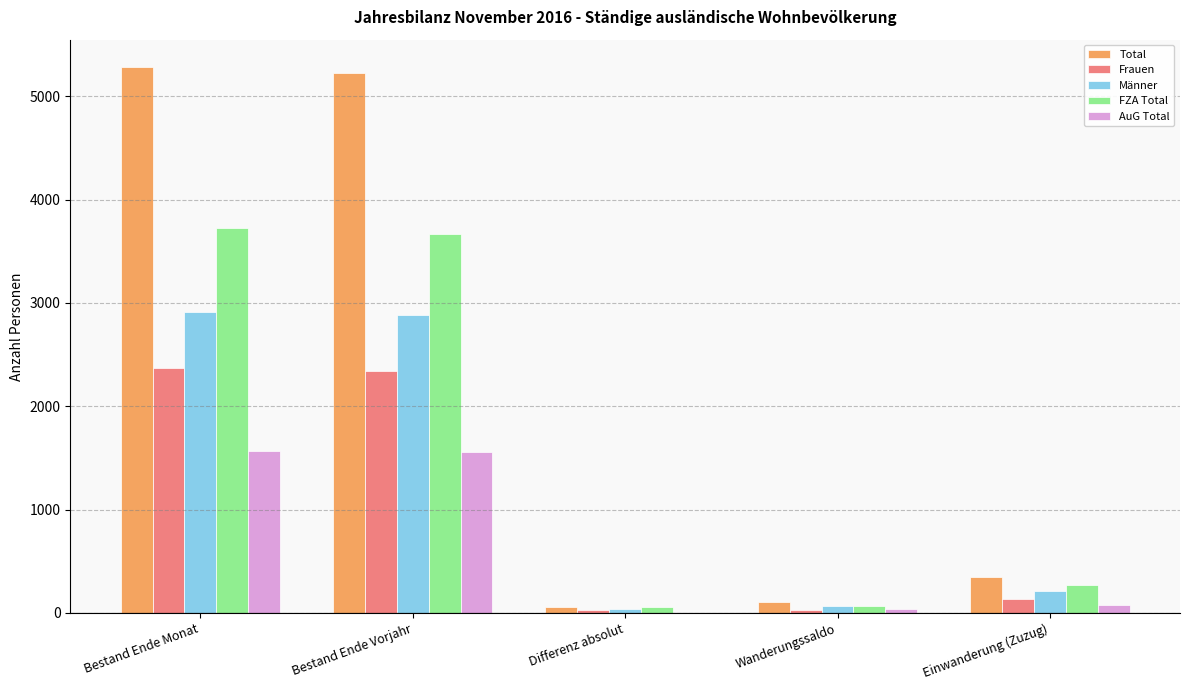

What is the average value of the Total series?

2203